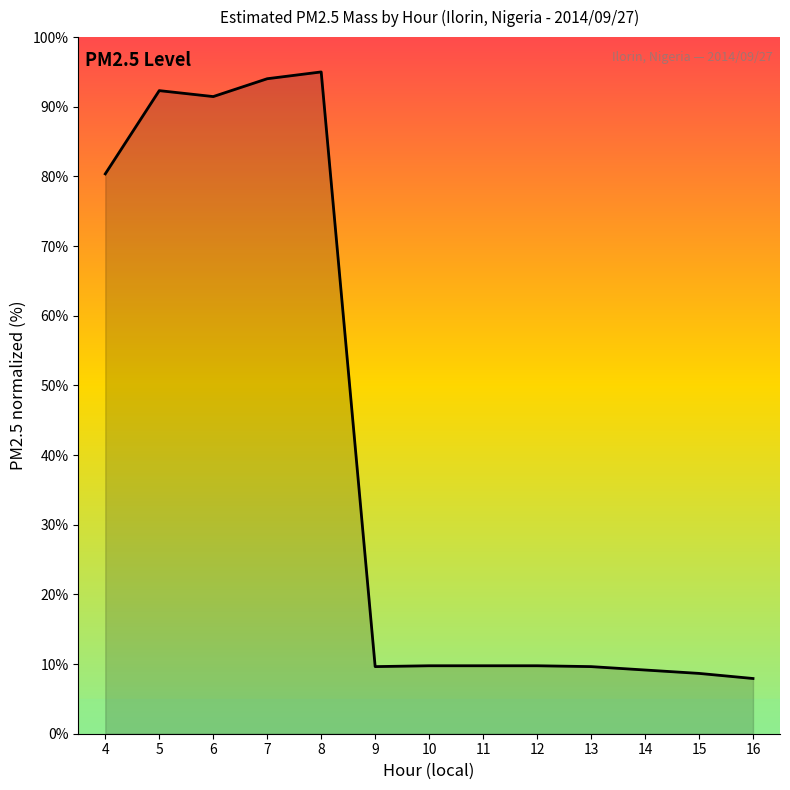

What is the difference between the maximum and minimum values?

87.1